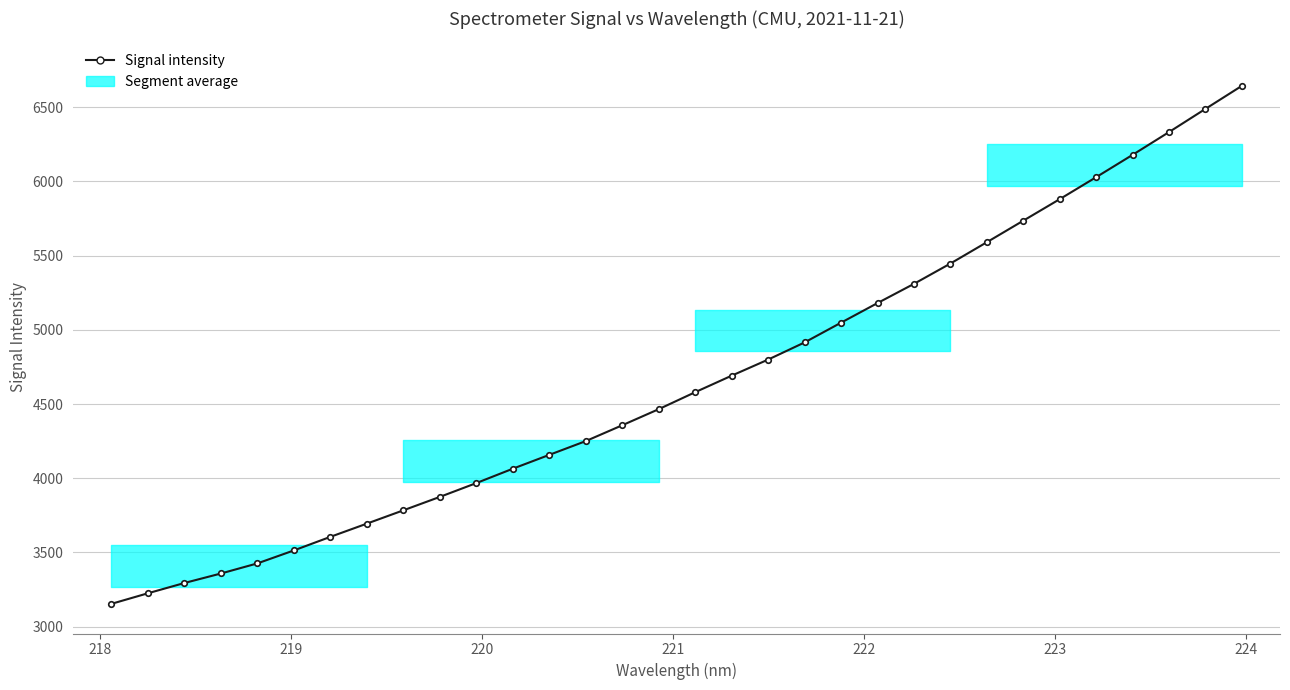

What is the greatest value displayed?

6644.2